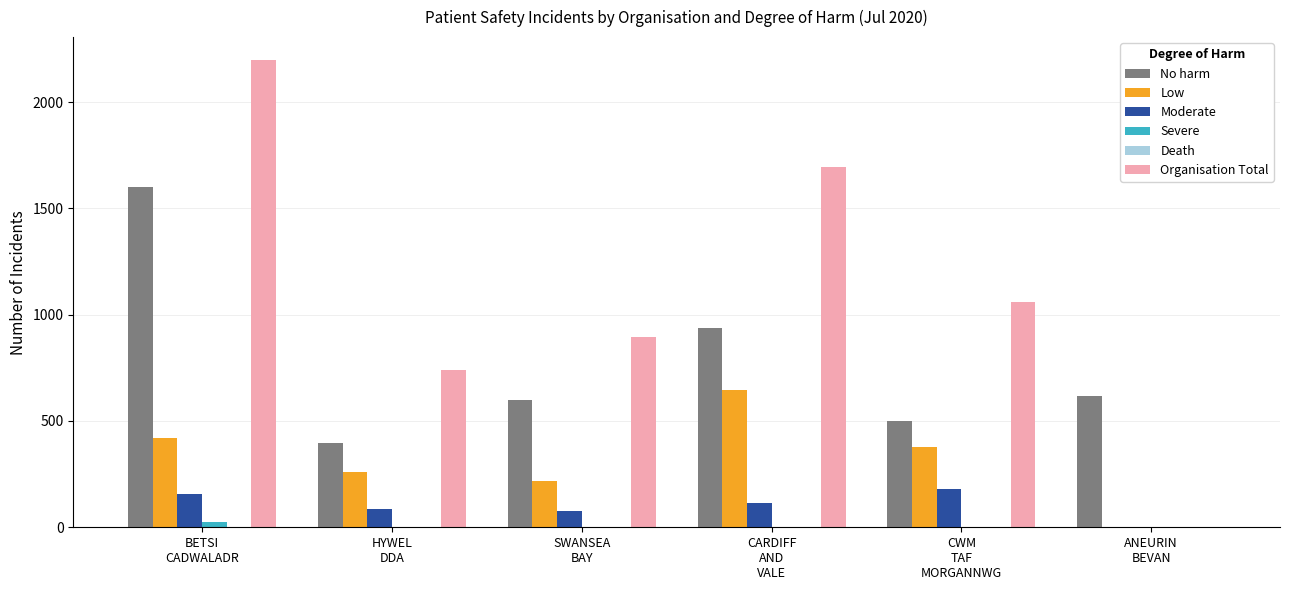

What is the greatest value displayed?

2196